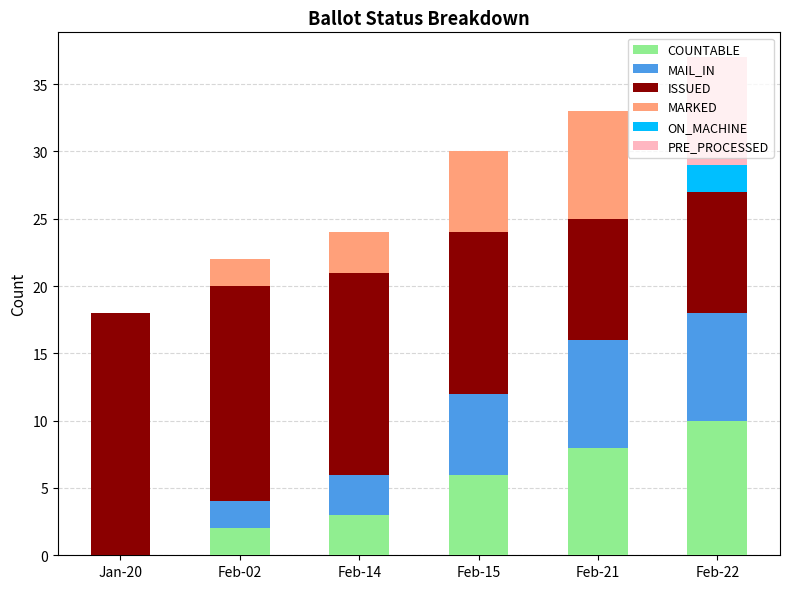

What is the sum of all COUNTABLE values?

29